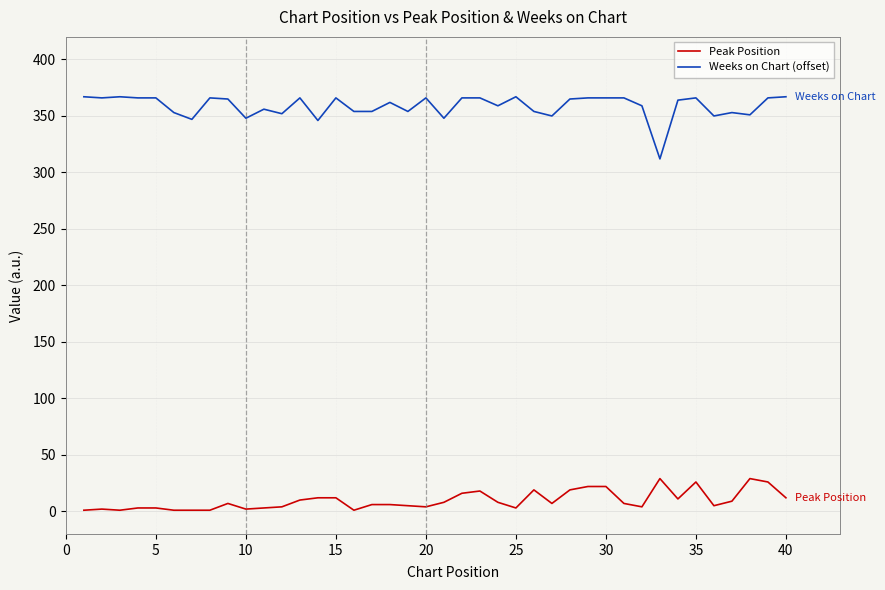

Rank the series by their average value, from highest to lowest.

Weeks on Chart (offset), Peak Position